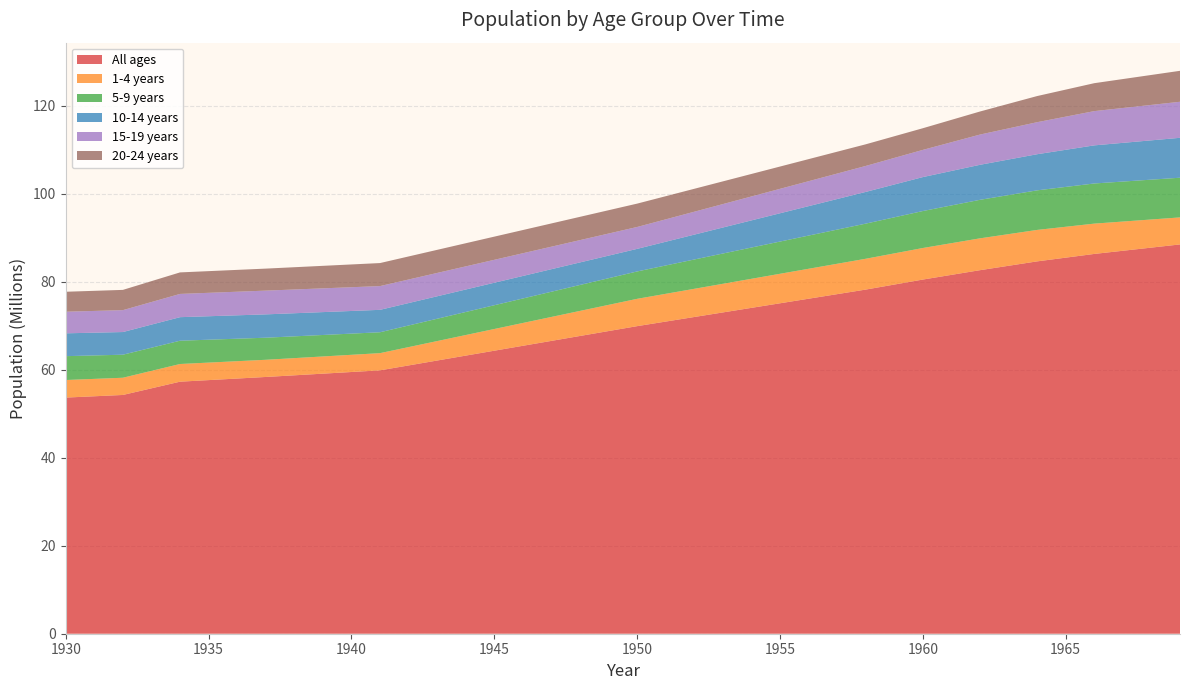

Reading left to right, list all the values displayed in this chart.

All ages: 1930=53689974	1932=54288028	1934=57306903	1937=58377721	1941=59883086	1943=62116637	1945=64350191	1947=66583735	1949=68817286	1950=69934072	1952=72012399	1954=74090739	1956=76169077	1958=78247404	1960=80528461	1962=82658799	1964=84659690	1966=86352469	1969=88513151
1-4 years: 1930=3994540	1932=3914512	1934=4018889	1937=3906731	1941=3912186	1943=4423162	1945=4934138	1947=5445114	1949=5956090	1950=6211578	1952=6410258	1954=6608941	1956=6807622	1958=7006303	1960=7171771	1962=7238228	1964=7151655	1966=6891525	1969=6144914
5-9 years: 1930=5424306	1932=5237530	1934=5295076	1937=5019806	1941=4748344	1943=5076205	1945=5404066	1947=5731926	1949=6059787	1950=6223718	1952=6664689	1954=7105662	1956=7546636	1958=7987608	1960=8405969	1962=8759721	1964=8997654	1966=9126738	1969=9022687
10-14 years: 1930=5193920	1932=5152989	1934=5352756	1937=5305881	1941=5097946	1943=5106464	1945=5114981	1947=5123498	1949=5132016	1950=5136275	1952=5655159	1954=6174045	1956=6692931	1958=7211816	1960=7718656	1962=7961210	1964=8214308	1966=8664787	1969=9074286
15-19 years: 1930=4911623	1932=4978205	1934=5285844	1937=5400882	1941=5400884	1943=5306398	1945=5211913	1947=5117427	1949=5022941	1950=4975699	1952=5207843	1954=5439990	1956=5672137	1958=5904280	1960=6185273	1962=6874613	1964=7282828	1966=7789191	1969=8193060
20-24 years: 1930=4538409	1932=4605737	1934=4893532	1937=5003587	1941=5235007	1943=5252008	1945=5269009	1947=5286009	1949=5303010	1950=5311511	1952=5213660	1954=5115808	1956=5017957	1958=4920104	1960=4924409	1962=5244033	1964=5942891	1966=6351564	1969=7039876